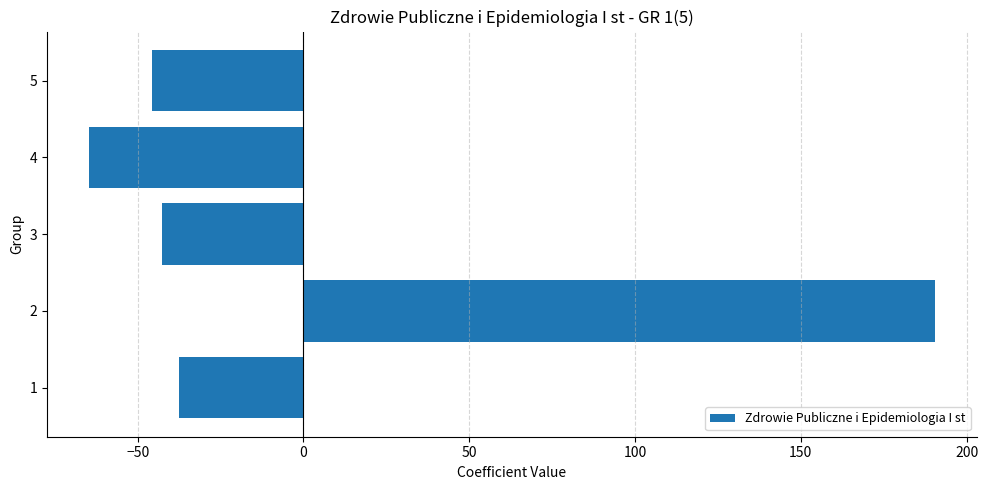

How many bars are there in total?

5